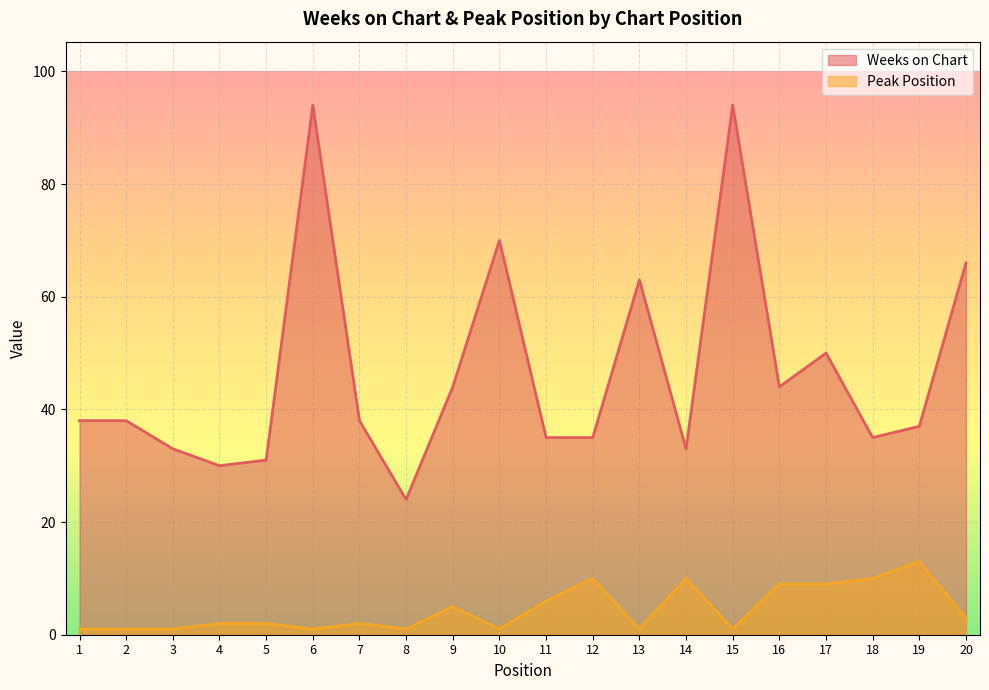

What is the difference between the maximum and minimum values in the Weeks on Chart series?

70